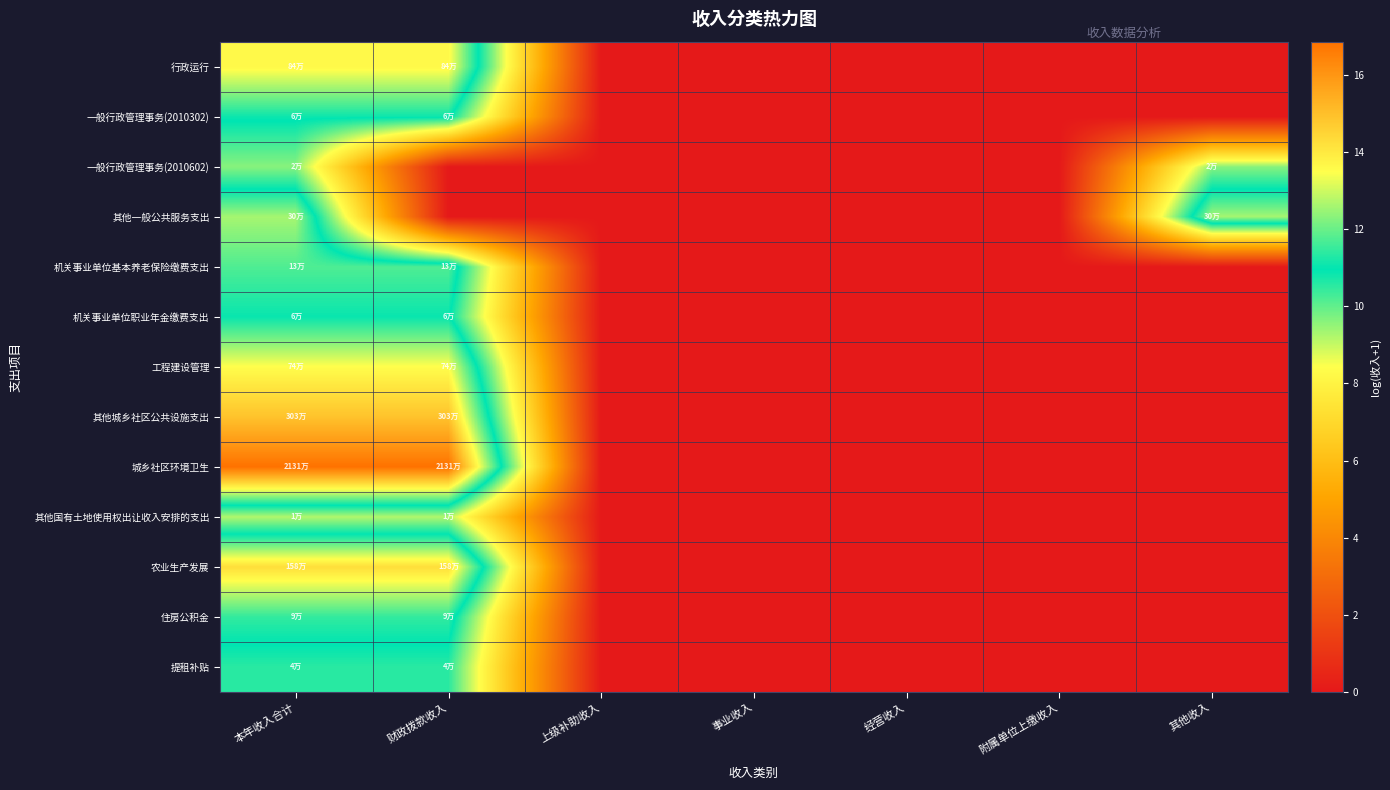

Reading right to left, transcribe all the data shown in this chart.

行政运行: 其他收入=0.0	附属单位上缴收入=0.0	经营收入=0.0	事业收入=0.0	上级补助收入=0.0	财政拨款收入=13.6	本年收入合计=13.6
一般行政管理事务(2010302): 其他收入=0.0	附属单位上缴收入=0.0	经营收入=0.0	事业收入=0.0	上级补助收入=0.0	财政拨款收入=11.1	本年收入合计=11.1
一般行政管理事务(2010602): 其他收入=9.6	附属单位上缴收入=0.0	经营收入=0.0	事业收入=0.0	上级补助收入=0.0	财政拨款收入=0.0	本年收入合计=9.6
其他一般公共服务支出: 其他收入=12.6	附属单位上缴收入=0.0	经营收入=0.0	事业收入=0.0	上级补助收入=0.0	财政拨款收入=0.0	本年收入合计=12.6
机关事业单位基本养老保险缴费支出: 其他收入=0.0	附属单位上缴收入=0.0	经营收入=0.0	事业收入=0.0	上级补助收入=0.0	财政拨款收入=11.7	本年收入合计=11.7
机关事业单位职业年金缴费支出: 其他收入=0.0	附属单位上缴收入=0.0	经营收入=0.0	事业收入=0.0	上级补助收入=0.0	财政拨款收入=11.1	本年收入合计=11.1
工程建设管理: 其他收入=0.0	附属单位上缴收入=0.0	经营收入=0.0	事业收入=0.0	上级补助收入=0.0	财政拨款收入=13.5	本年收入合计=13.5
其他城乡社区公共设施支出: 其他收入=0.0	附属单位上缴收入=0.0	经营收入=0.0	事业收入=0.0	上级补助收入=0.0	财政拨款收入=14.9	本年收入合计=14.9
城乡社区环境卫生: 其他收入=0.0	附属单位上缴收入=0.0	经营收入=0.0	事业收入=0.0	上级补助收入=0.0	财政拨款收入=16.9	本年收入合计=16.9
其他国有土地使用权出让收入安排的支出: 其他收入=0.0	附属单位上缴收入=0.0	经营收入=0.0	事业收入=0.0	上级补助收入=0.0	财政拨款收入=9.2	本年收入合计=9.2
农业生产发展: 其他收入=0.0	附属单位上缴收入=0.0	经营收入=0.0	事业收入=0.0	上级补助收入=0.0	财政拨款收入=14.3	本年收入合计=14.3
住房公积金: 其他收入=0.0	附属单位上缴收入=0.0	经营收入=0.0	事业收入=0.0	上级补助收入=0.0	财政拨款收入=11.5	本年收入合计=11.5
提租补贴: 其他收入=0.0	附属单位上缴收入=0.0	经营收入=0.0	事业收入=0.0	上级补助收入=0.0	财政拨款收入=10.6	本年收入合计=10.6